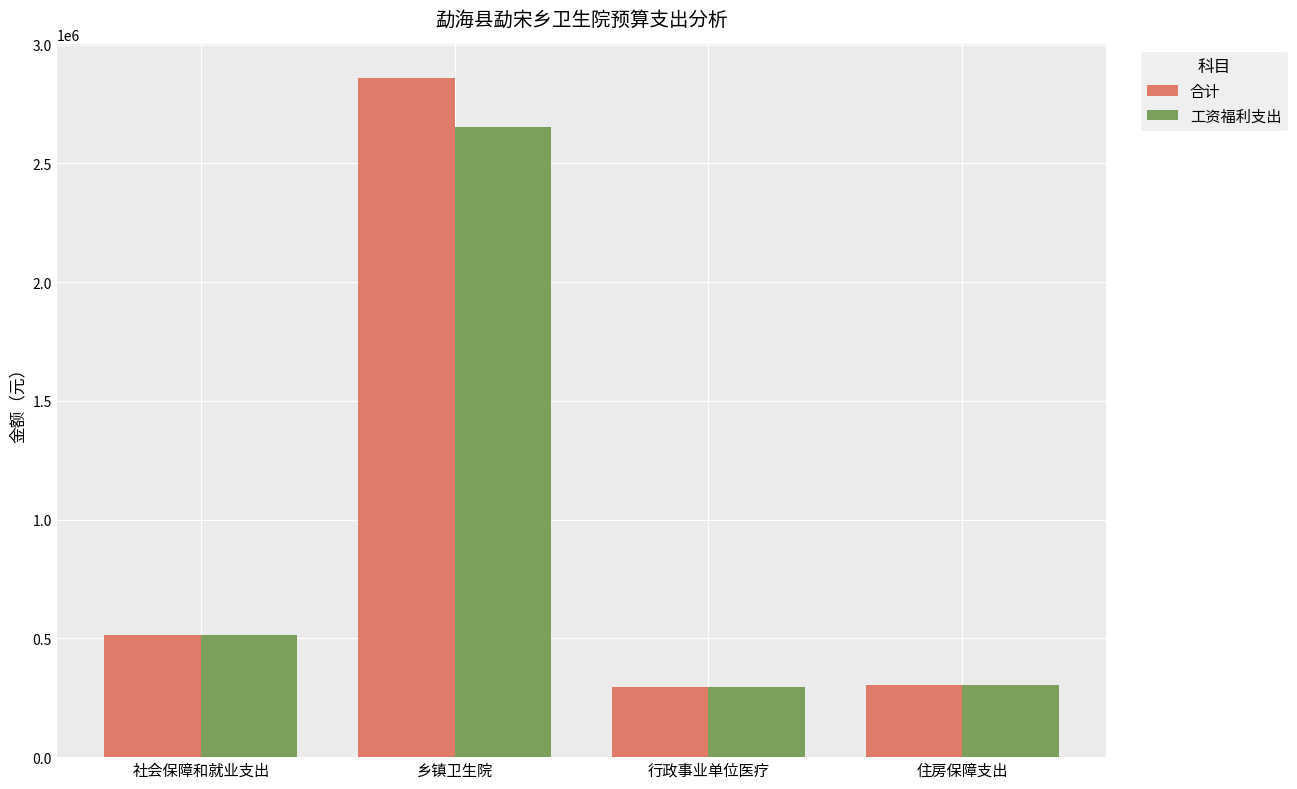

Which series has the largest range (max minus min)?

合计